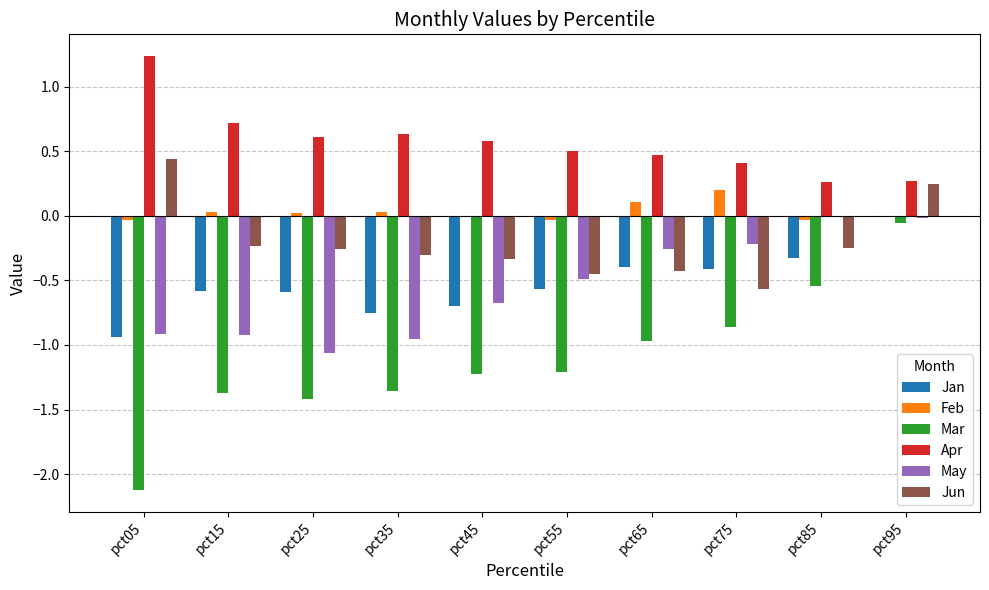

What is the spread (max minus min) of values at pct35?

2.0